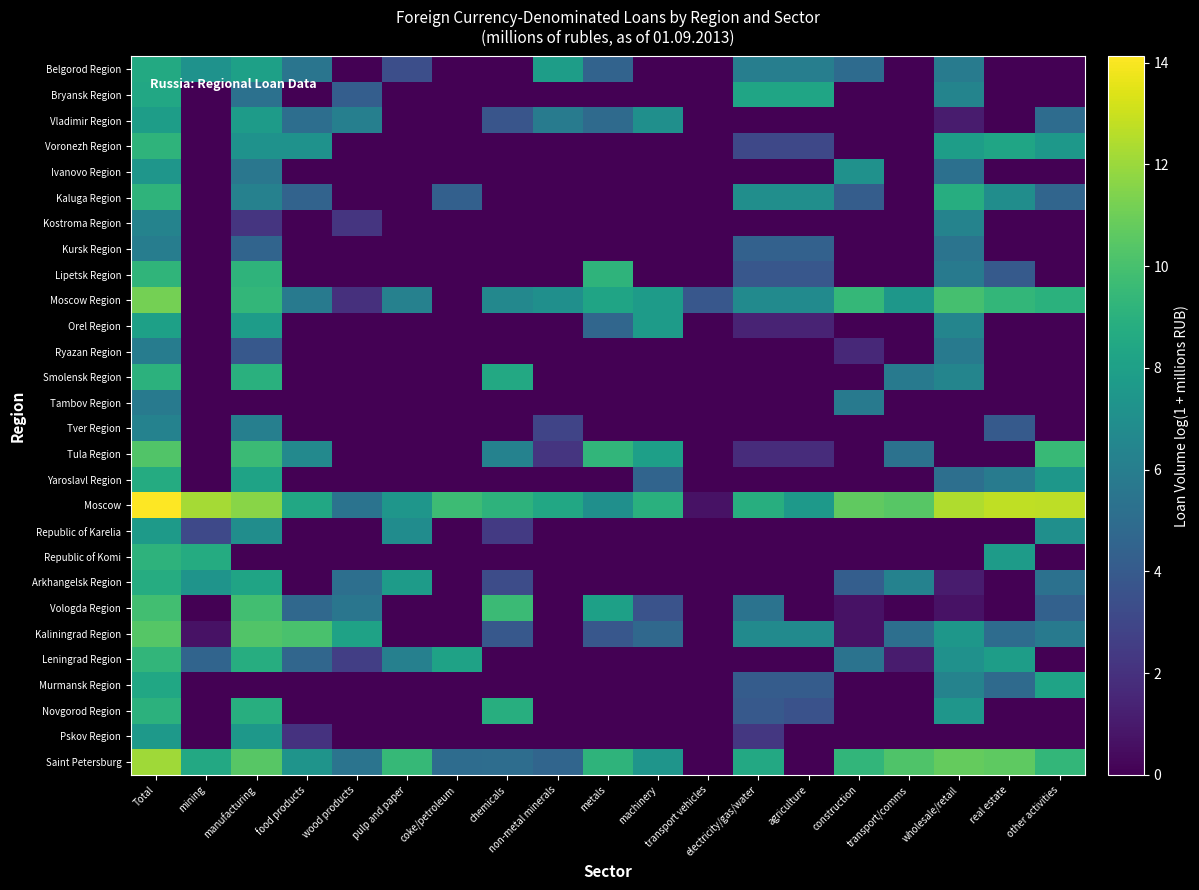

Reading right to left, what are all the values shown in this chart?

Belgorod Region: other activities=0.0	real estate=0.0	wholesale/retail=5.9	transport/comms=0.0	construction=4.9	agriculture=6.0	electricity/gas/water=6.0	transport vehicles=0.0	machinery=0.0	metals=4.5	non-metal minerals=7.9	chemicals=0.0	coke/petroleum=0.0	pulp and paper=3.4	wood products=0.0	food products=5.5	manufacturing=8.0	mining=7.2	Total=8.6
Bryansk Region: other activities=0.0	real estate=0.0	wholesale/retail=6.4	transport/comms=0.0	construction=0.0	agriculture=8.3	electricity/gas/water=8.3	transport vehicles=0.0	machinery=0.0	metals=0.0	non-metal minerals=0.0	chemicals=0.0	coke/petroleum=0.0	pulp and paper=0.0	wood products=4.2	food products=0.0	manufacturing=5.2	mining=0.0	Total=8.5
Vladimir Region: other activities=5.0	real estate=0.0	wholesale/retail=1.1	transport/comms=0.0	construction=0.0	agriculture=0.0	electricity/gas/water=0.0	transport vehicles=0.0	machinery=7.0	metals=4.9	non-metal minerals=5.9	chemicals=3.7	coke/petroleum=0.0	pulp and paper=0.0	wood products=6.1	food products=5.1	manufacturing=7.8	mining=0.0	Total=7.8
Voronezh Region: other activities=7.5	real estate=8.3	wholesale/retail=7.8	transport/comms=0.0	construction=0.0	agriculture=3.0	electricity/gas/water=3.0	transport vehicles=0.0	machinery=0.0	metals=0.0	non-metal minerals=0.0	chemicals=0.0	coke/petroleum=0.0	pulp and paper=0.0	wood products=0.0	food products=7.2	manufacturing=7.2	mining=0.0	Total=9.2
Ivanovo Region: other activities=0.0	real estate=0.0	wholesale/retail=5.2	transport/comms=0.0	construction=7.1	agriculture=0.0	electricity/gas/water=0.0	transport vehicles=0.0	machinery=0.0	metals=0.0	non-metal minerals=0.0	chemicals=0.0	coke/petroleum=0.0	pulp and paper=0.0	wood products=0.0	food products=0.0	manufacturing=5.6	mining=0.0	Total=7.4
Kaluga Region: other activities=4.6	real estate=6.9	wholesale/retail=8.8	transport/comms=0.0	construction=4.2	agriculture=7.0	electricity/gas/water=7.0	transport vehicles=0.0	machinery=0.0	metals=0.0	non-metal minerals=0.0	chemicals=0.0	coke/petroleum=4.3	pulp and paper=0.0	wood products=0.0	food products=4.5	manufacturing=6.2	mining=0.0	Total=9.2
Kostroma Region: other activities=0.0	real estate=0.0	wholesale/retail=6.3	transport/comms=0.0	construction=0.0	agriculture=0.0	electricity/gas/water=0.0	transport vehicles=0.0	machinery=0.0	metals=0.0	non-metal minerals=0.0	chemicals=0.0	coke/petroleum=0.0	pulp and paper=0.0	wood products=2.2	food products=0.0	manufacturing=2.2	mining=0.0	Total=6.3
Kursk Region: other activities=0.0	real estate=0.0	wholesale/retail=5.4	transport/comms=0.0	construction=0.0	agriculture=4.4	electricity/gas/water=4.4	transport vehicles=0.0	machinery=0.0	metals=0.0	non-metal minerals=0.0	chemicals=0.0	coke/petroleum=0.0	pulp and paper=0.0	wood products=0.0	food products=0.0	manufacturing=4.5	mining=0.0	Total=6.0
Lipetsk Region: other activities=0.0	real estate=4.0	wholesale/retail=5.8	transport/comms=0.0	construction=0.0	agriculture=3.9	electricity/gas/water=3.9	transport vehicles=0.0	machinery=0.0	metals=9.2	non-metal minerals=0.0	chemicals=0.0	coke/petroleum=0.0	pulp and paper=0.0	wood products=0.0	food products=0.0	manufacturing=9.2	mining=0.0	Total=9.2
Moscow Region: other activities=9.0	real estate=9.3	wholesale/retail=9.9	transport/comms=7.5	construction=9.4	agriculture=6.8	electricity/gas/water=6.8	transport vehicles=3.8	machinery=7.8	metals=8.3	non-metal minerals=7.0	chemicals=6.6	coke/petroleum=0.0	pulp and paper=6.2	wood products=1.9	food products=5.8	manufacturing=9.3	mining=0.0	Total=11.1
Orel Region: other activities=0.0	real estate=0.0	wholesale/retail=6.4	transport/comms=0.0	construction=0.0	agriculture=1.4	electricity/gas/water=1.4	transport vehicles=0.0	machinery=7.8	metals=4.6	non-metal minerals=0.0	chemicals=0.0	coke/petroleum=0.0	pulp and paper=0.0	wood products=0.0	food products=0.0	manufacturing=7.8	mining=0.0	Total=8.0
Ryazan Region: other activities=0.0	real estate=0.0	wholesale/retail=5.8	transport/comms=0.0	construction=1.6	agriculture=0.0	electricity/gas/water=0.0	transport vehicles=0.0	machinery=0.0	metals=0.0	non-metal minerals=0.0	chemicals=0.0	coke/petroleum=0.0	pulp and paper=0.0	wood products=0.0	food products=0.0	manufacturing=3.9	mining=0.0	Total=5.9
Smolensk Region: other activities=0.0	real estate=0.0	wholesale/retail=6.4	transport/comms=5.8	construction=0.0	agriculture=0.0	electricity/gas/water=0.0	transport vehicles=0.0	machinery=0.0	metals=0.0	non-metal minerals=0.0	chemicals=8.5	coke/petroleum=0.0	pulp and paper=0.0	wood products=0.0	food products=0.0	manufacturing=9.0	mining=0.0	Total=9.1
Tambov Region: other activities=0.0	real estate=0.0	wholesale/retail=0.0	transport/comms=0.0	construction=5.8	agriculture=0.0	electricity/gas/water=0.0	transport vehicles=0.0	machinery=0.0	metals=0.0	non-metal minerals=0.0	chemicals=0.0	coke/petroleum=0.0	pulp and paper=0.0	wood products=0.0	food products=0.0	manufacturing=0.0	mining=0.0	Total=5.8
Tver Region: other activities=0.0	real estate=4.0	wholesale/retail=0.0	transport/comms=0.0	construction=0.0	agriculture=0.0	electricity/gas/water=0.0	transport vehicles=0.0	machinery=0.0	metals=0.0	non-metal minerals=2.9	chemicals=0.0	coke/petroleum=0.0	pulp and paper=0.0	wood products=0.0	food products=0.0	manufacturing=6.1	mining=0.0	Total=6.3
Tula Region: other activities=9.5	real estate=0.0	wholesale/retail=0.0	transport/comms=5.3	construction=0.0	agriculture=1.8	electricity/gas/water=1.8	transport vehicles=0.0	machinery=8.0	metals=9.3	non-metal minerals=2.2	chemicals=6.3	coke/petroleum=0.0	pulp and paper=0.0	wood products=0.0	food products=6.6	manufacturing=9.6	mining=0.0	Total=10.3
Yaroslavl Region: other activities=7.5	real estate=5.9	wholesale/retail=5.2	transport/comms=0.0	construction=0.0	agriculture=0.0	electricity/gas/water=0.0	transport vehicles=0.0	machinery=4.6	metals=0.0	non-metal minerals=0.0	chemicals=0.0	coke/petroleum=0.0	pulp and paper=0.0	wood products=0.0	food products=0.0	manufacturing=8.2	mining=0.0	Total=8.7
Moscow: other activities=12.7	real estate=12.8	wholesale/retail=12.4	transport/comms=10.4	construction=10.7	agriculture=7.6	electricity/gas/water=8.9	transport vehicles=0.7	machinery=9.0	metals=7.0	non-metal minerals=8.5	chemicals=9.1	coke/petroleum=9.7	pulp and paper=7.4	wood products=5.4	food products=8.5	manufacturing=11.6	mining=12.2	Total=14.1
Republic of Karelia: other activities=7.0	real estate=0.0	wholesale/retail=0.0	transport/comms=0.0	construction=0.0	agriculture=0.0	electricity/gas/water=0.0	transport vehicles=0.0	machinery=0.0	metals=0.0	non-metal minerals=0.0	chemicals=2.4	coke/petroleum=0.0	pulp and paper=6.9	wood products=0.0	food products=0.0	manufacturing=6.9	mining=3.1	Total=7.7
Republic of Komi: other activities=0.0	real estate=7.7	wholesale/retail=0.0	transport/comms=0.0	construction=0.0	agriculture=0.0	electricity/gas/water=0.0	transport vehicles=0.0	machinery=0.0	metals=0.0	non-metal minerals=0.0	chemicals=0.0	coke/petroleum=0.0	pulp and paper=0.0	wood products=0.0	food products=0.0	manufacturing=0.0	mining=8.7	Total=9.1
Arkhangelsk Region: other activities=5.3	real estate=0.0	wholesale/retail=1.1	transport/comms=6.3	construction=4.2	agriculture=0.0	electricity/gas/water=0.0	transport vehicles=0.0	machinery=0.0	metals=0.0	non-metal minerals=0.0	chemicals=3.3	coke/petroleum=0.0	pulp and paper=7.8	wood products=5.1	food products=0.0	manufacturing=8.3	mining=7.3	Total=8.7
Vologda Region: other activities=4.4	real estate=0.0	wholesale/retail=0.7	transport/comms=0.0	construction=0.7	agriculture=0.0	electricity/gas/water=5.4	transport vehicles=0.0	machinery=3.6	metals=8.0	non-metal minerals=0.0	chemicals=9.6	coke/petroleum=0.0	pulp and paper=0.0	wood products=5.6	food products=4.8	manufacturing=9.8	mining=0.0	Total=9.9
Kaliningrad Region: other activities=5.8	real estate=5.0	wholesale/retail=7.5	transport/comms=5.2	construction=0.7	agriculture=6.7	electricity/gas/water=6.7	transport vehicles=0.0	machinery=4.8	metals=3.8	non-metal minerals=0.0	chemicals=3.9	coke/petroleum=0.0	pulp and paper=0.0	wood products=8.2	food products=10.1	manufacturing=10.3	mining=0.7	Total=10.4
Leningrad Region: other activities=0.0	real estate=7.9	wholesale/retail=7.2	transport/comms=1.1	construction=5.4	agriculture=0.0	electricity/gas/water=0.0	transport vehicles=0.0	machinery=0.0	metals=0.0	non-metal minerals=0.0	chemicals=0.0	coke/petroleum=8.1	pulp and paper=6.1	wood products=2.6	food products=4.6	manufacturing=8.8	mining=4.6	Total=9.3
Murmansk Region: other activities=8.2	real estate=4.9	wholesale/retail=6.3	transport/comms=0.0	construction=0.0	agriculture=4.1	electricity/gas/water=4.1	transport vehicles=0.0	machinery=0.0	metals=0.0	non-metal minerals=0.0	chemicals=0.0	coke/petroleum=0.0	pulp and paper=0.0	wood products=0.0	food products=0.0	manufacturing=0.0	mining=0.0	Total=8.4
Novgorod Region: other activities=0.0	real estate=0.0	wholesale/retail=7.4	transport/comms=0.0	construction=0.0	agriculture=3.6	electricity/gas/water=4.0	transport vehicles=0.0	machinery=0.0	metals=0.0	non-metal minerals=0.0	chemicals=8.9	coke/petroleum=0.0	pulp and paper=0.0	wood products=0.0	food products=0.0	manufacturing=8.9	mining=0.0	Total=9.1
Pskov Region: other activities=0.0	real estate=0.0	wholesale/retail=0.0	transport/comms=0.0	construction=0.0	agriculture=0.0	electricity/gas/water=2.3	transport vehicles=0.0	machinery=0.0	metals=0.0	non-metal minerals=0.0	chemicals=0.0	coke/petroleum=0.0	pulp and paper=0.0	wood products=0.0	food products=2.1	manufacturing=7.6	mining=0.0	Total=7.6
Saint Petersburg: other activities=9.3	real estate=10.6	wholesale/retail=10.8	transport/comms=10.2	construction=9.3	agriculture=0.0	electricity/gas/water=8.5	transport vehicles=0.0	machinery=7.4	metals=9.2	non-metal minerals=4.6	chemicals=5.0	coke/petroleum=5.0	pulp and paper=9.5	wood products=5.5	food products=7.3	manufacturing=10.4	mining=8.5	Total=12.1